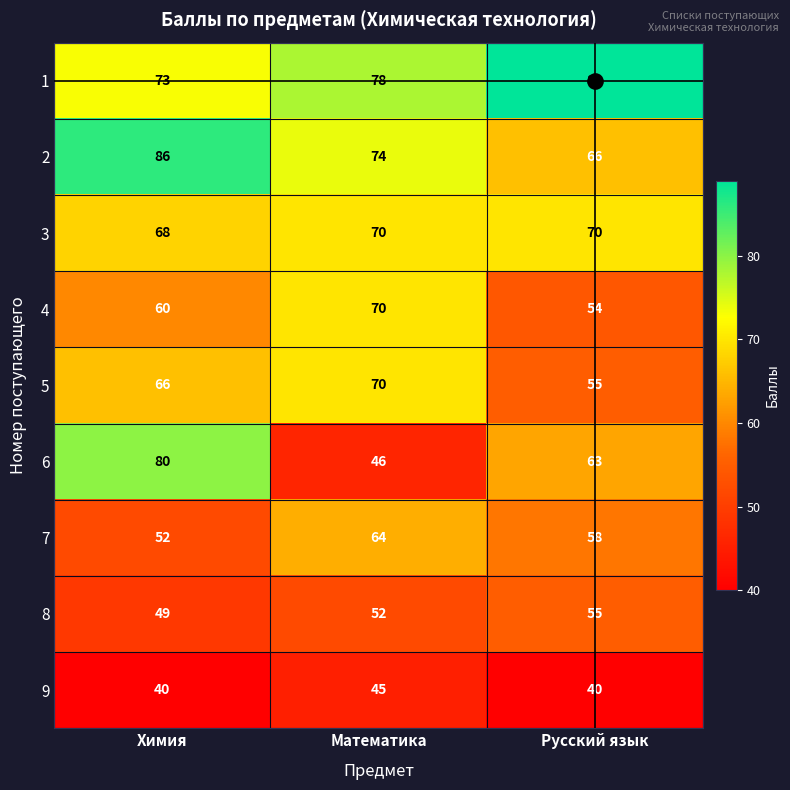

Read the 3 value at Математика.

70